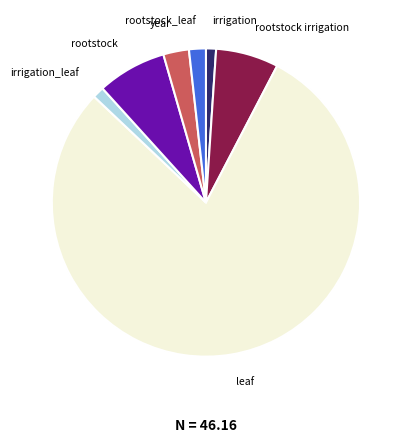

Does any single category account for the majority?

Yes